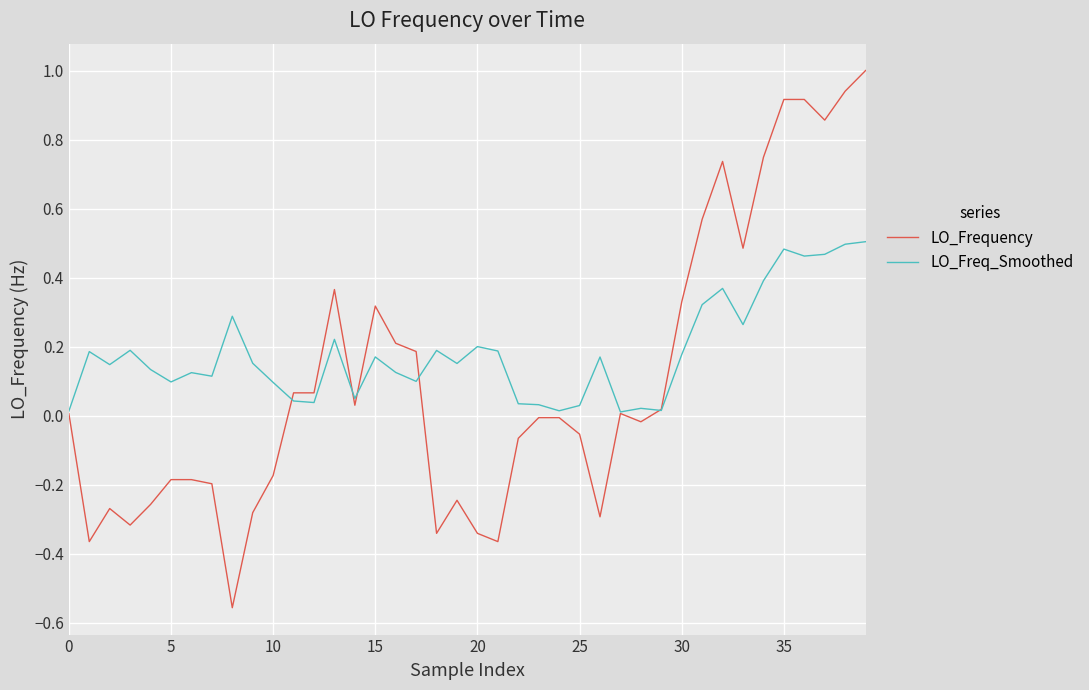

Which series has the widest spread of values?

LO_Frequency